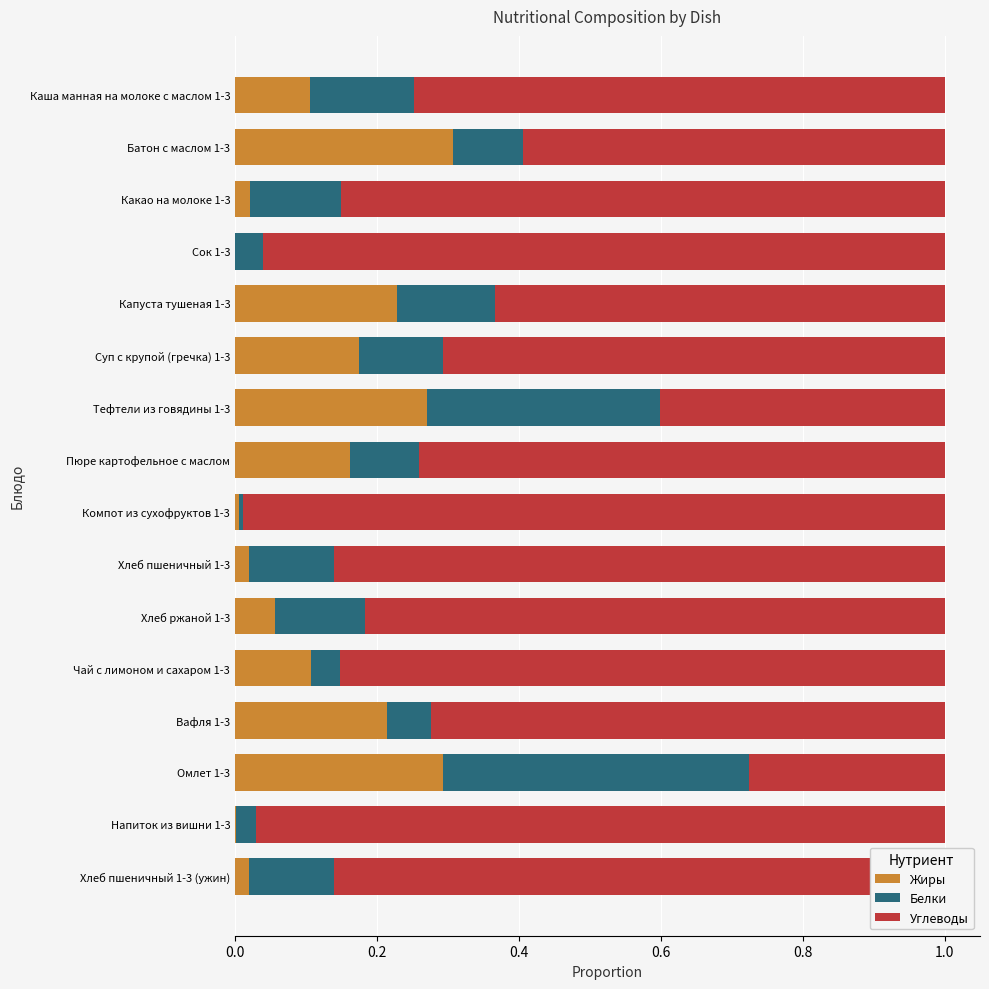

What is the difference between the maximum and minimum values in the Углеводы series?

0.7